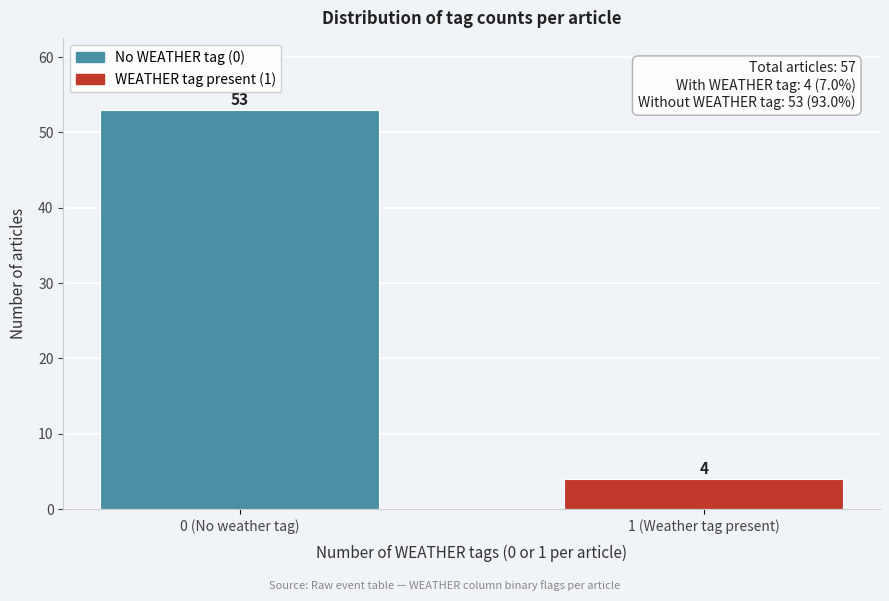

Reading left to right, list all the values displayed in this chart.

53	4